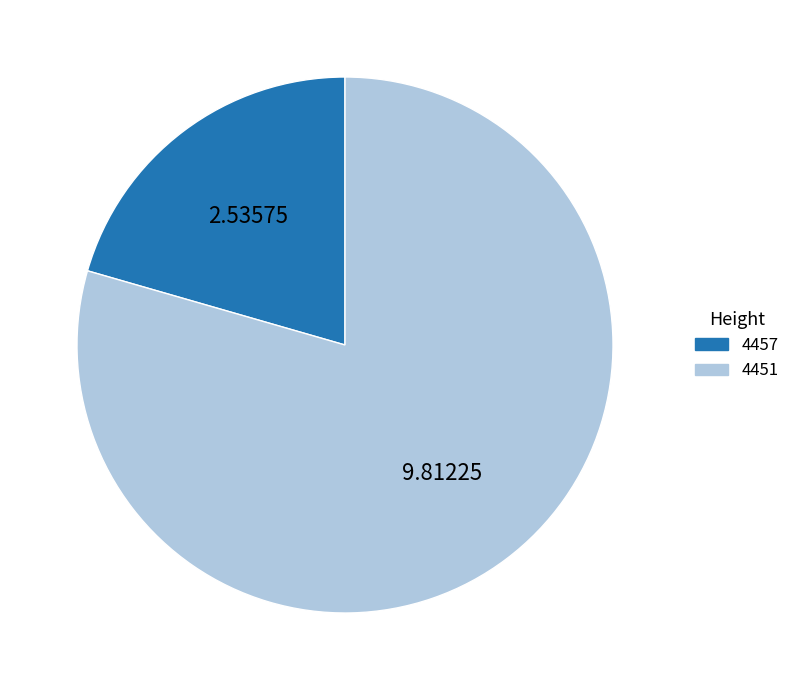

Approximately how many times larger is the value at 4451 compared to 4457?

3.9